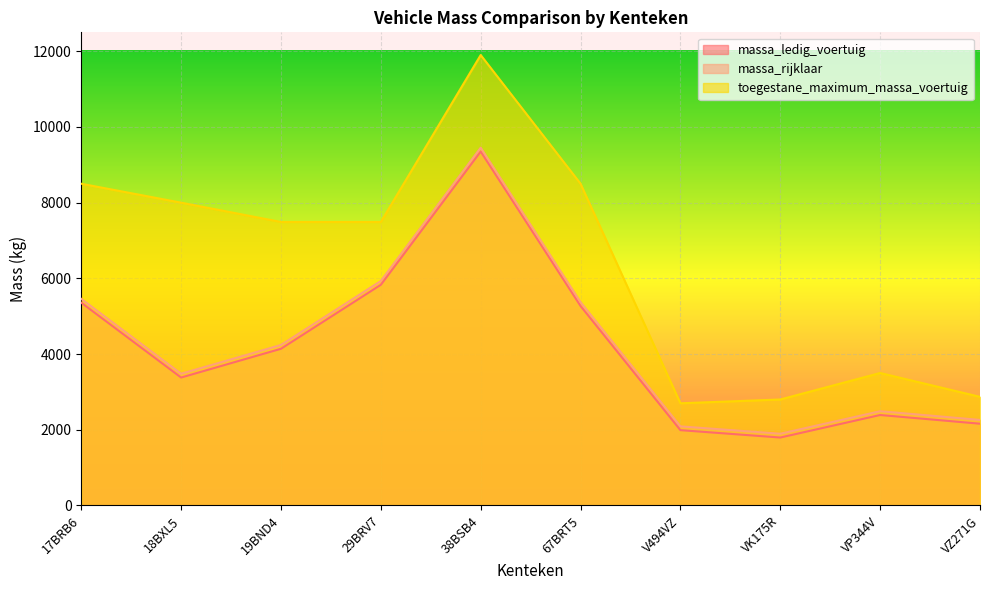

True or false: massa_ledig_voertuig has more than 2 interior local peaks.

False